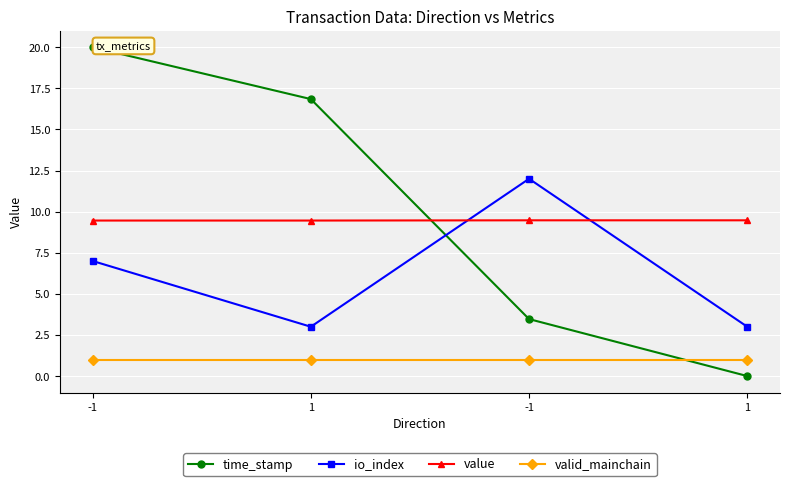

Between -1 and 1, which is larger?

-1